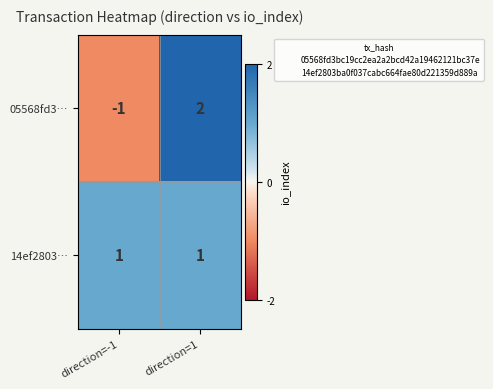

What is the difference between the maximum and minimum values in the 05568fd3… series?

3